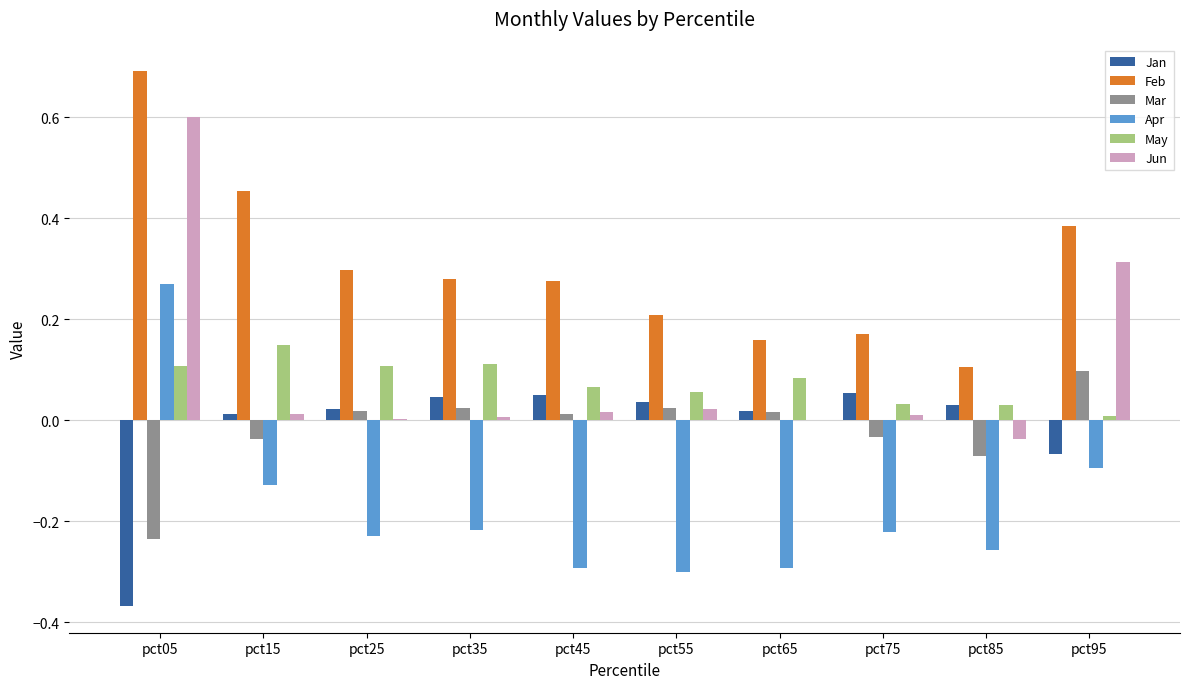

Which series has the largest range (max minus min)?

Jun